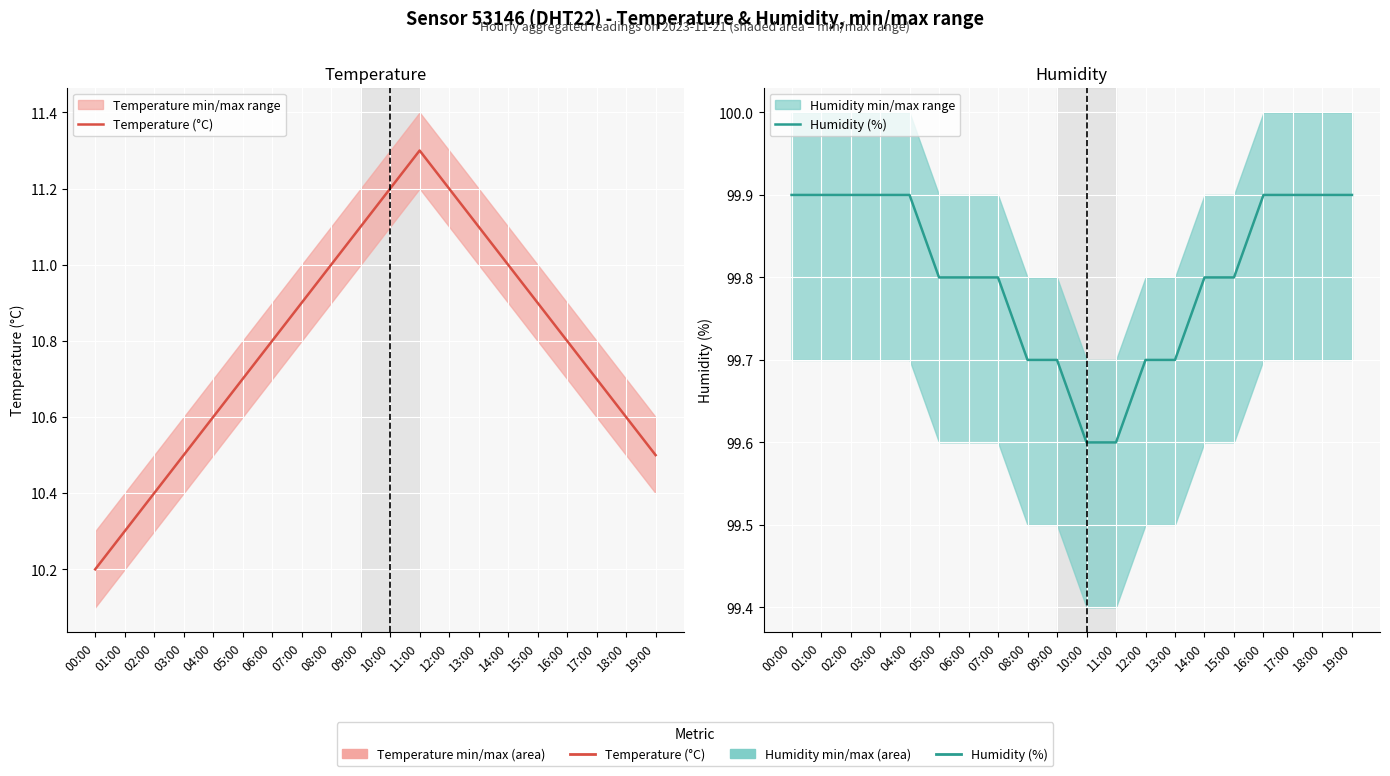

Rank the series by their average value, from highest to lowest.

Humidity (%), Temperature (°C)